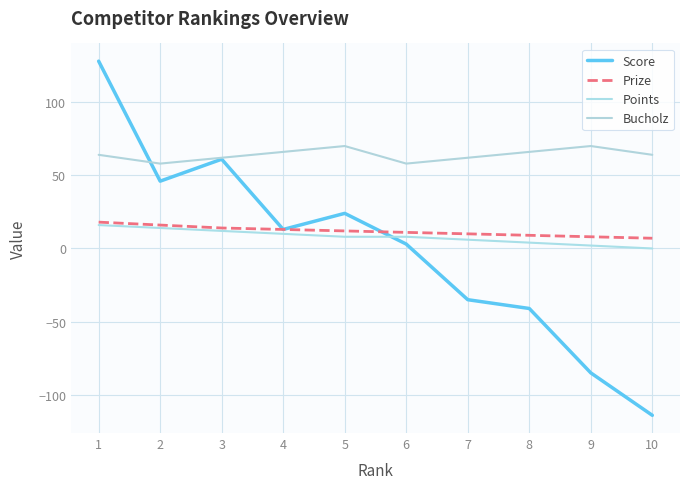

Is the value of Prize at 9 greater than the value of Bucholz at 1?

No